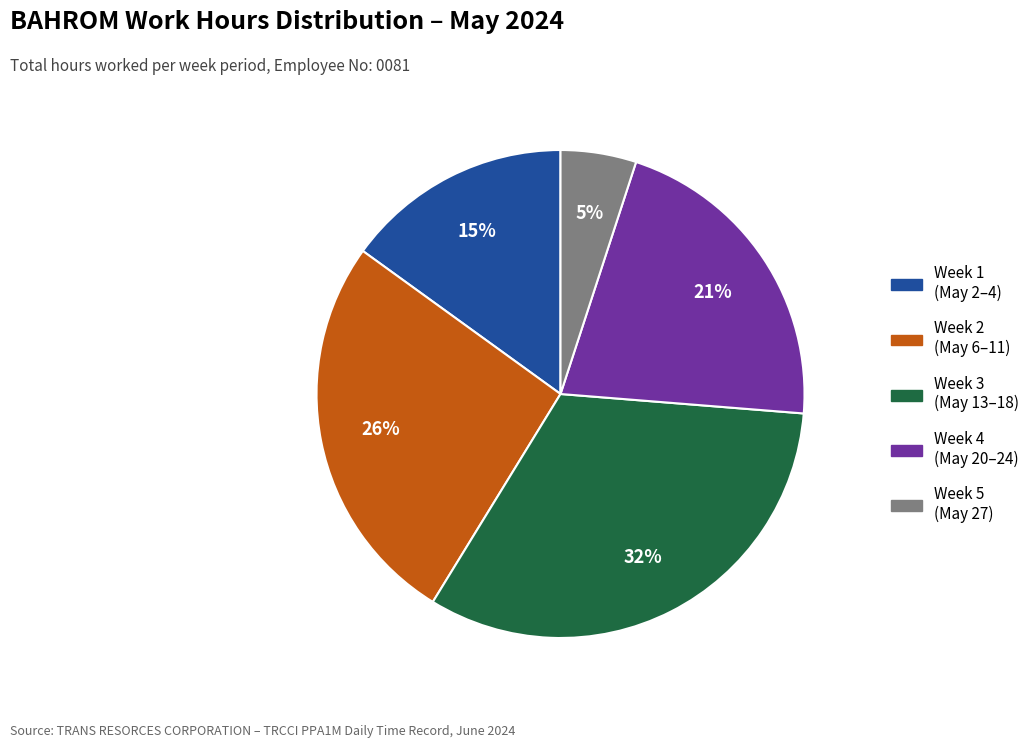

To the nearest percent, what is the difference between the largest and smallest slice percentages?

27%